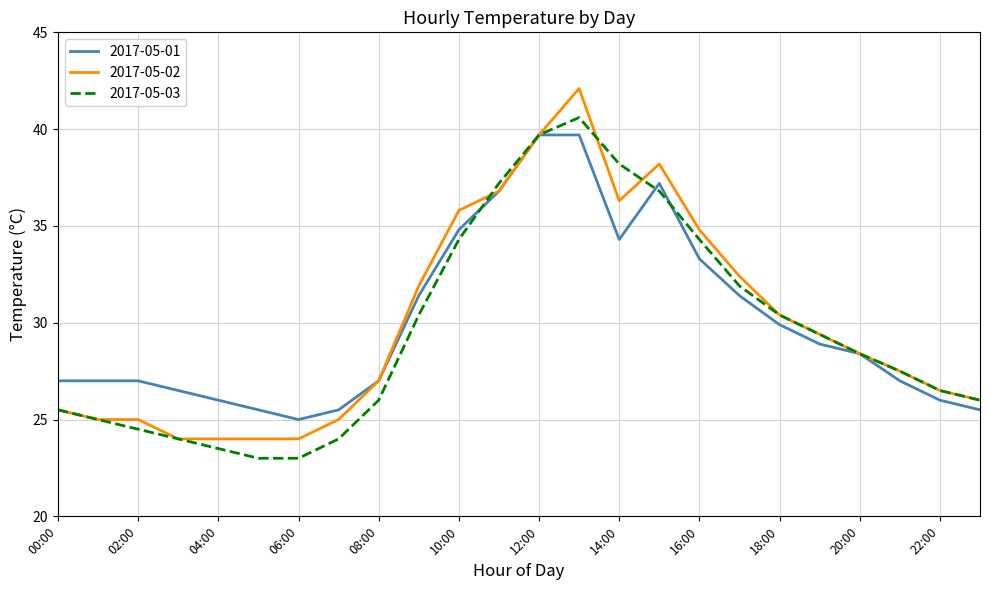

What is the minimum value shown in the chart?

23.0